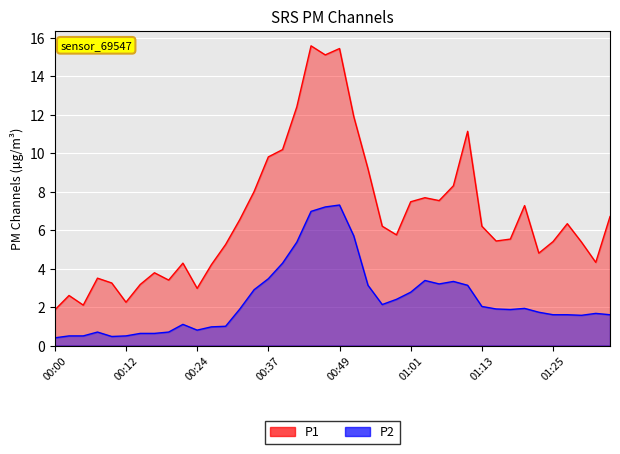

Reading left to right, list all the values displayed in this chart.

P1: 1.9	2.6	2.1	3.5	3.2	2.2	3.2	3.8	3.4	4.3	3.0	4.2	5.2	6.5	8.0	9.8	10.2	12.4	15.6	15.1	15.4	11.9	9.2	6.2	5.8	7.5	7.7	7.5	8.3	11.1	6.2	5.4	5.5	7.3	4.8	5.4	6.3	5.4	4.3	6.7
P2: 0.4	0.5	0.5	0.7	0.5	0.5	0.6	0.6	0.7	1.1	0.8	1.0	1.0	1.9	2.9	3.5	4.3	5.4	7.0	7.2	7.3	5.7	3.1	2.1	2.4	2.8	3.4	3.2	3.3	3.1	2.0	1.9	1.9	1.9	1.7	1.6	1.6	1.6	1.7	1.6